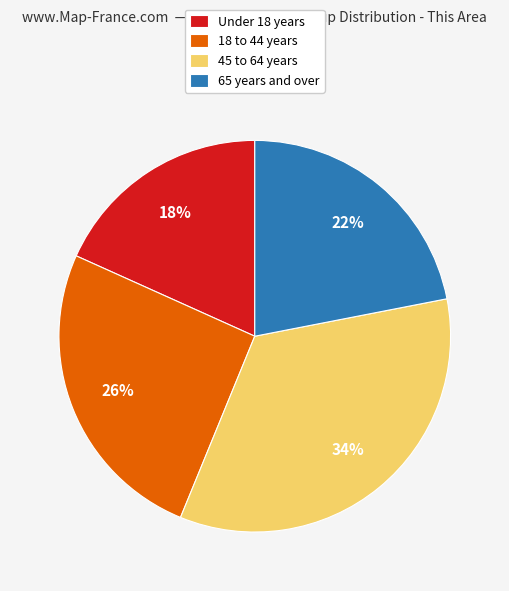

Rank the categories by value from highest to lowest.

45 to 64 years, 18 to 44 years, 65 years and over, Under 18 years